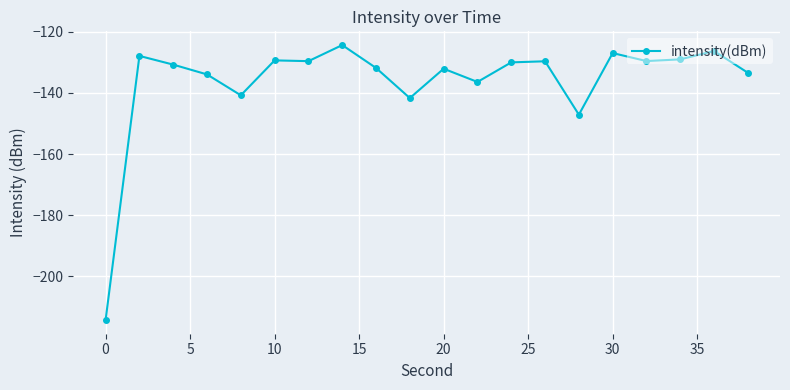

What is the value of the 2nd point from the left?

-127.9